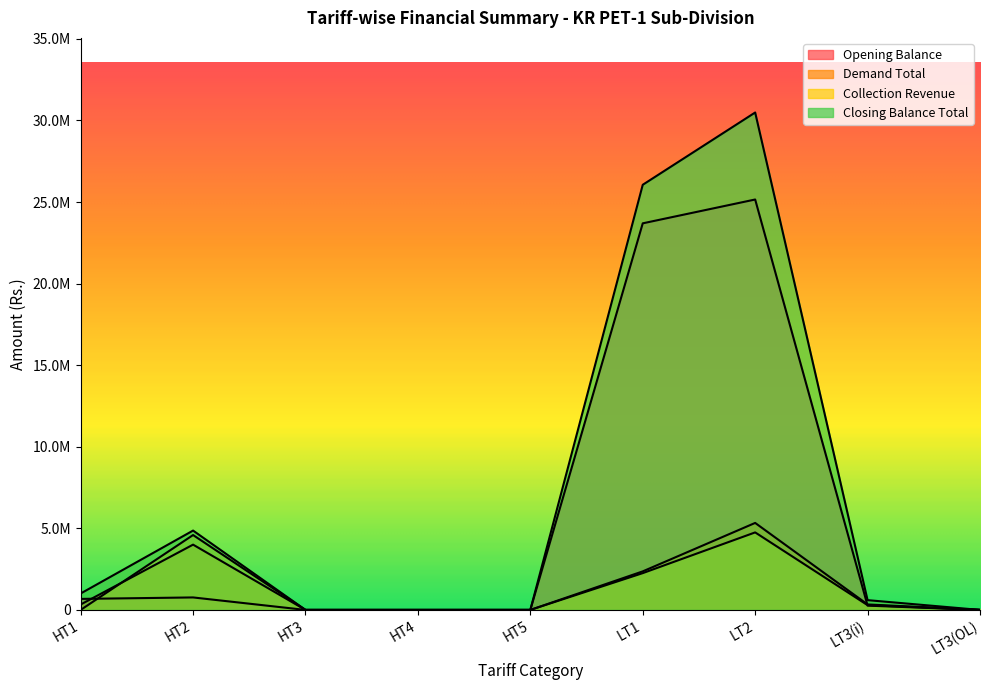

Which series has the largest total across all categories?

Closing Balance Total